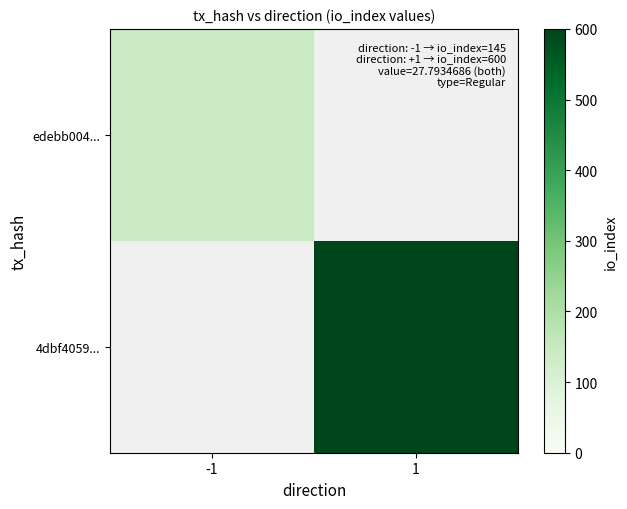

Which category has the lowest value in the edebb004... series?

-1